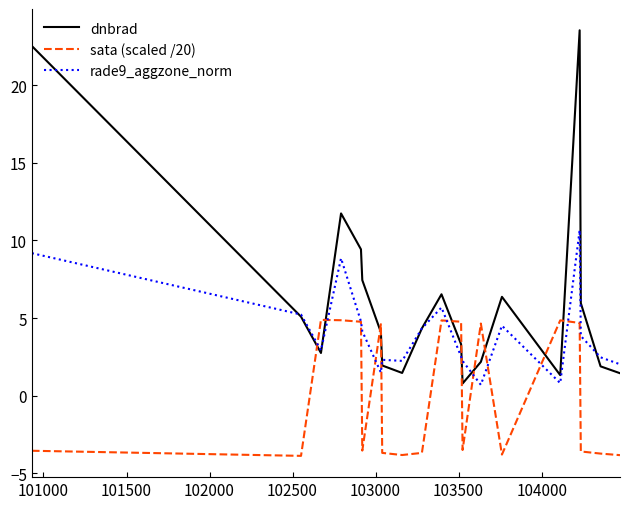

Rank the series by their maximum value, from highest to lowest.

dnbrad, rade9_aggzone_norm, sata (scaled /20)